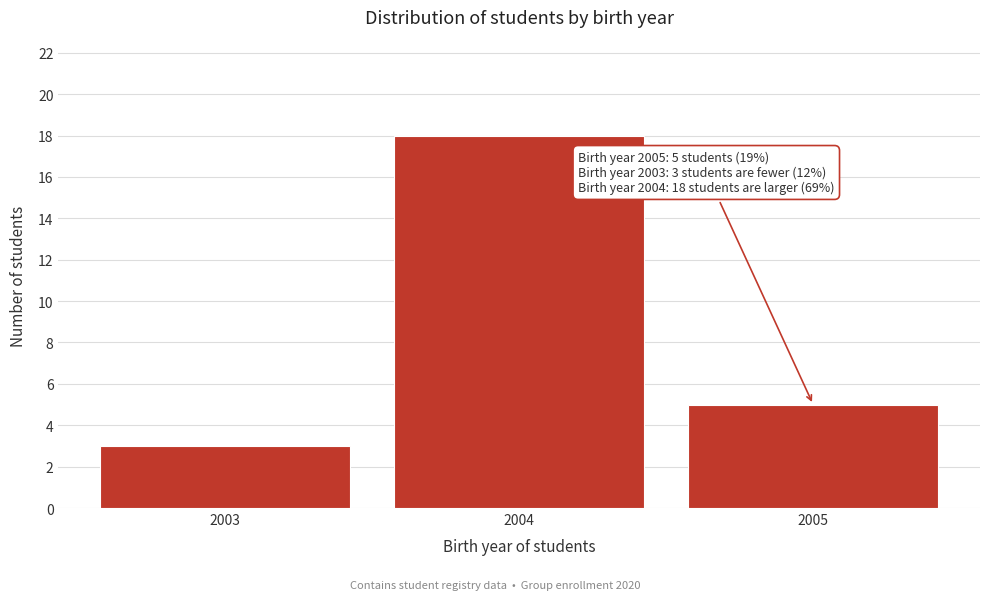

Reading left to right, extract all data points from this chart.

2003=3	2004=18	2005=5